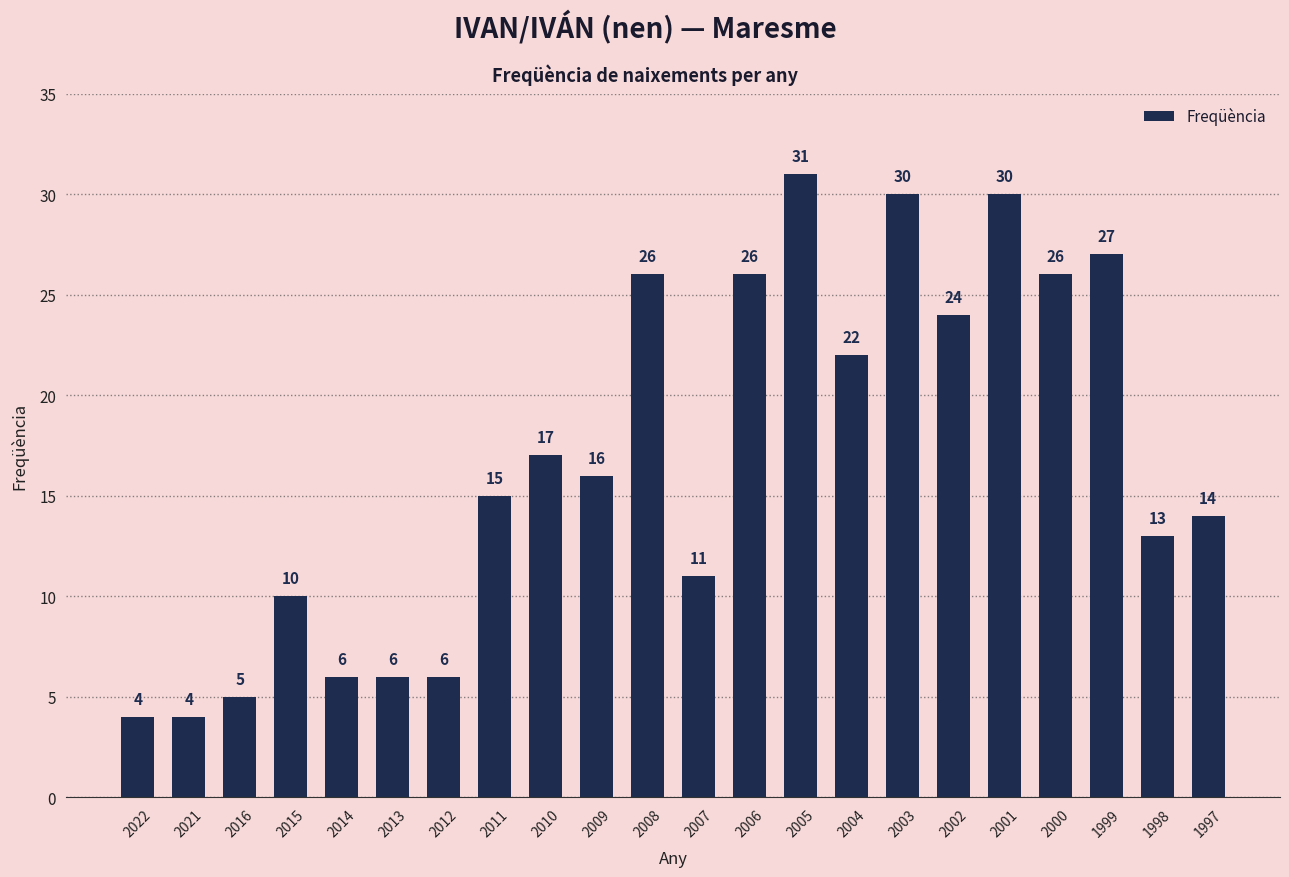

True or false: the data shows 15 at 2007.

False